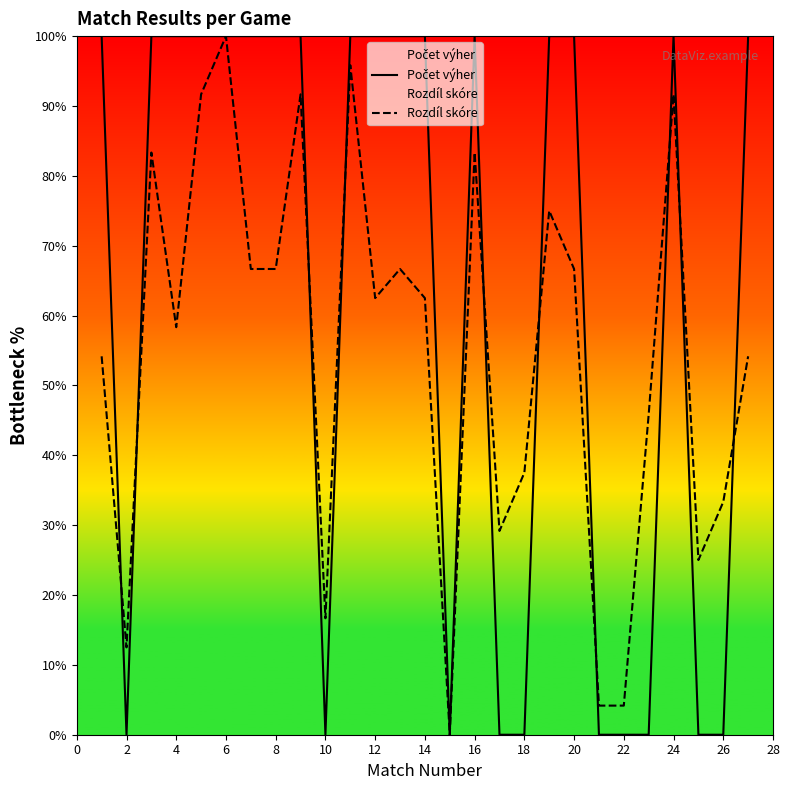

What value does the Rozdíl skóre series have at 4?

58.3